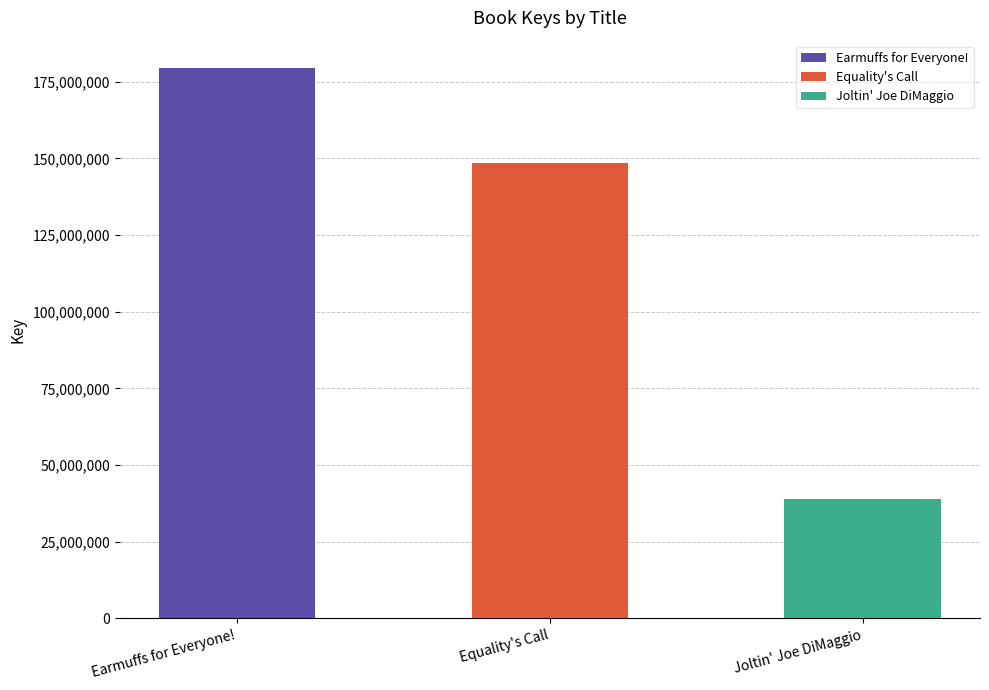

What is the value of the 1st bar from the left?

179446512